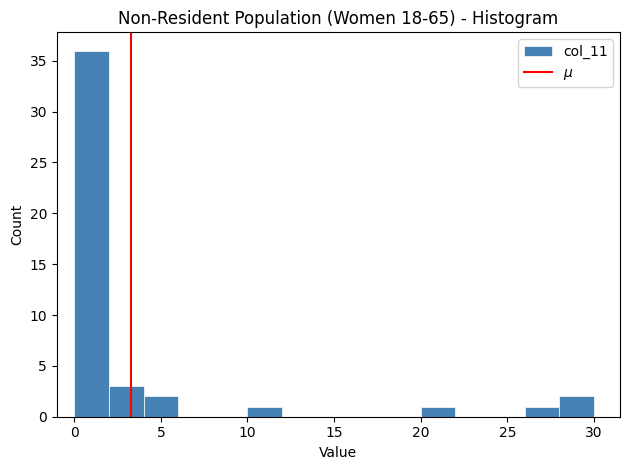

What is the height of the bar covering 26 to 28 on the x-axis? The values are not printed on the chart, so give them approximately, as read against the axis.

1